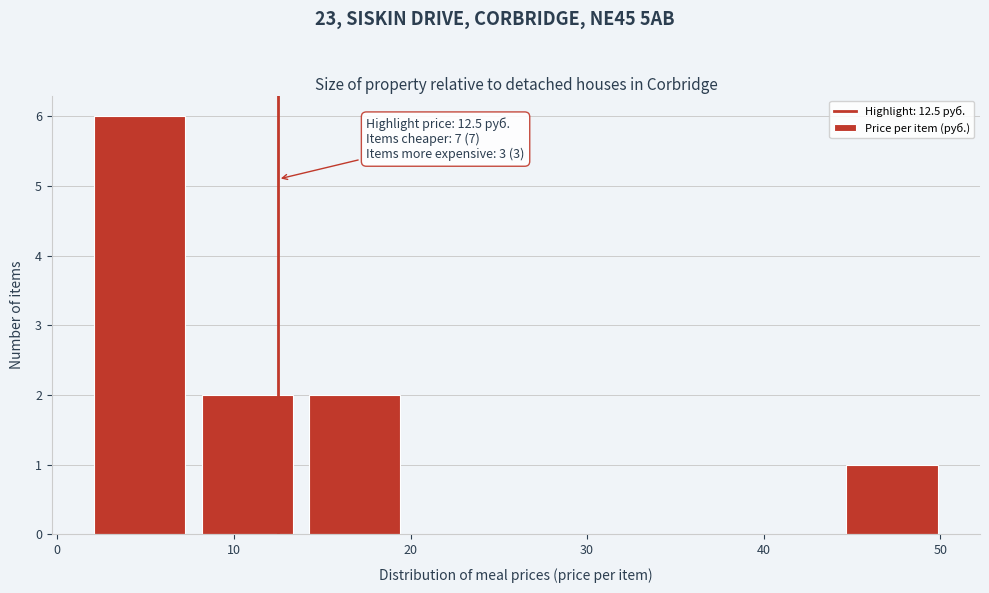

Over which range of the x-axis is the bar tallest?

2 to 8